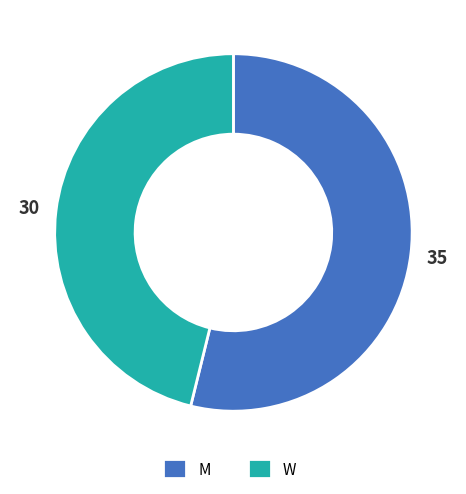

Rank the categories by value from highest to lowest.

M, W